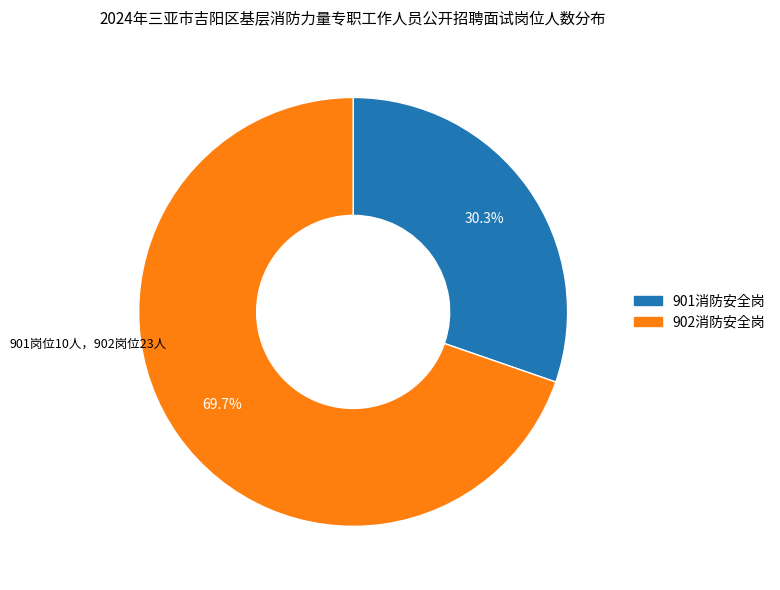

Combined, do 901消防安全岗 and 902消防安全岗 account for over 50%?

Yes